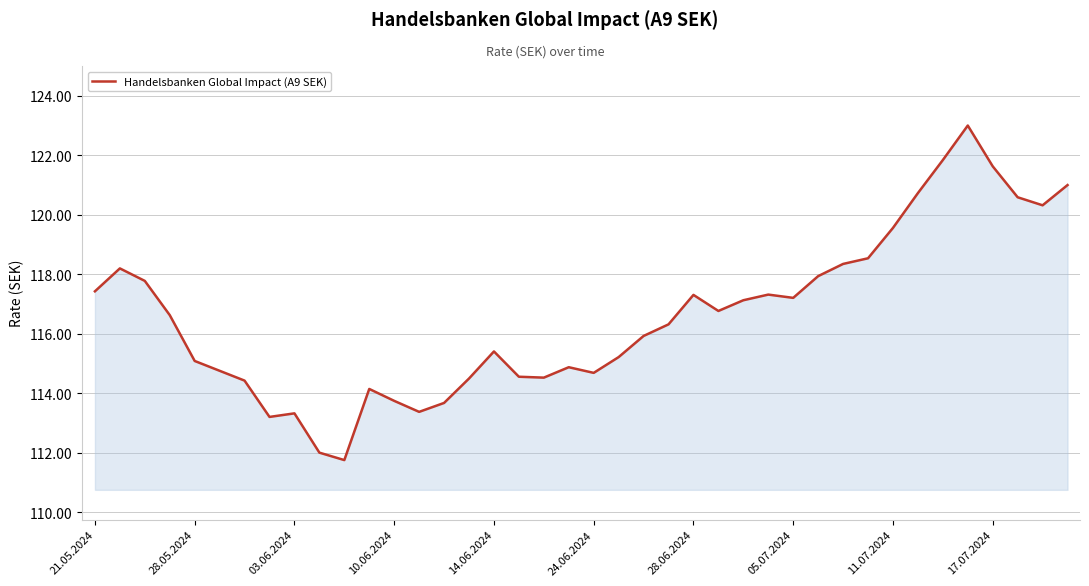

What is the maximum value shown in the chart?

123.0